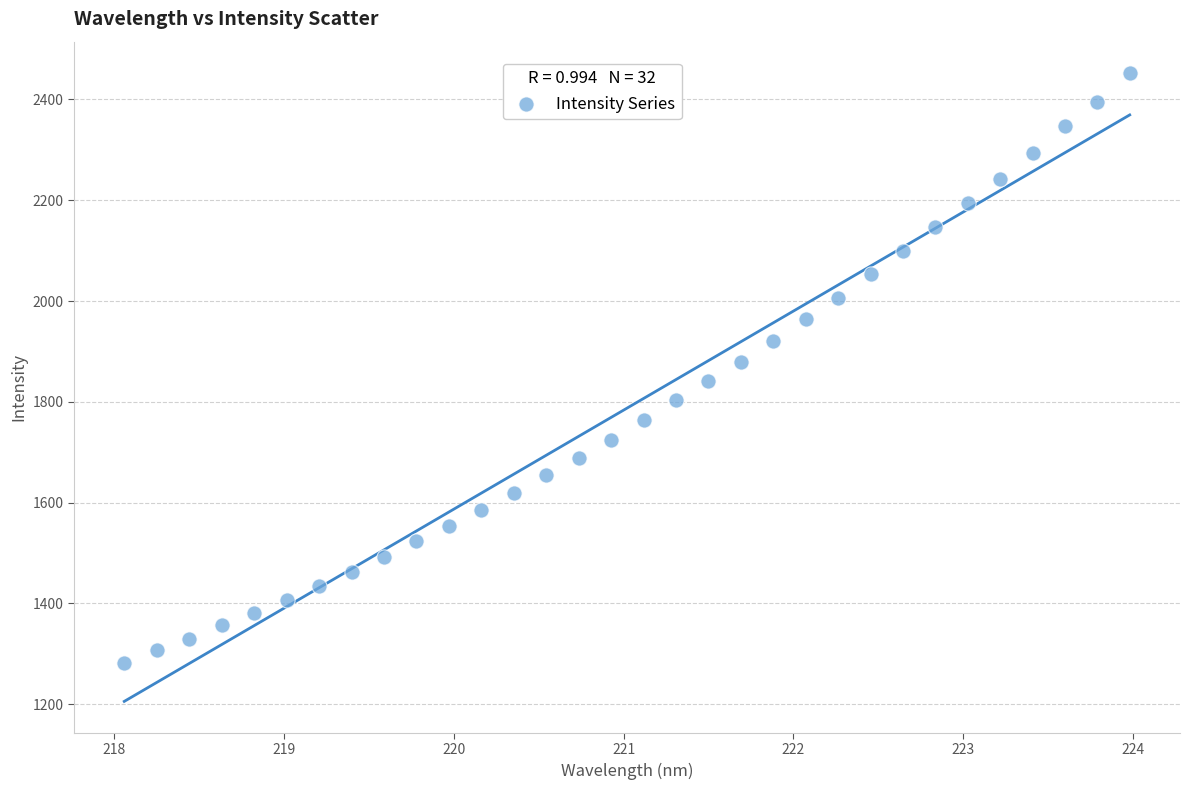

What is the range of X values (max minus min)?

5.9